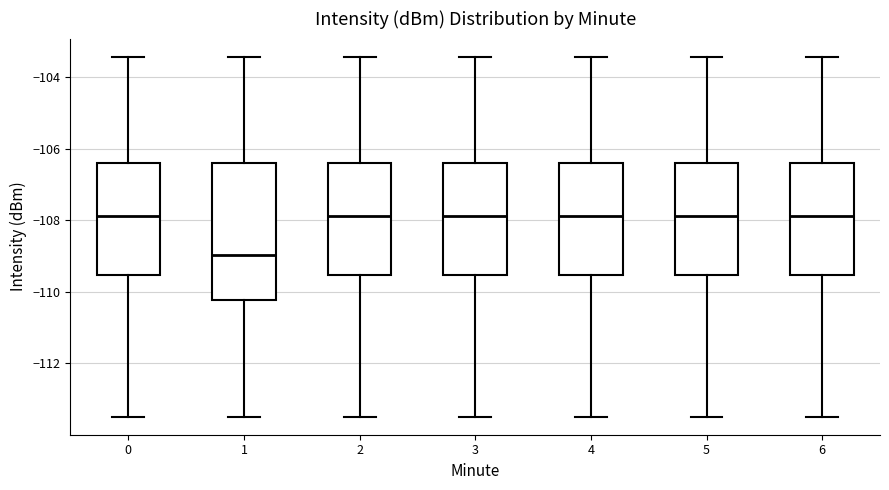

Which box is the tallest, from its lower edge to its upper edge?

1